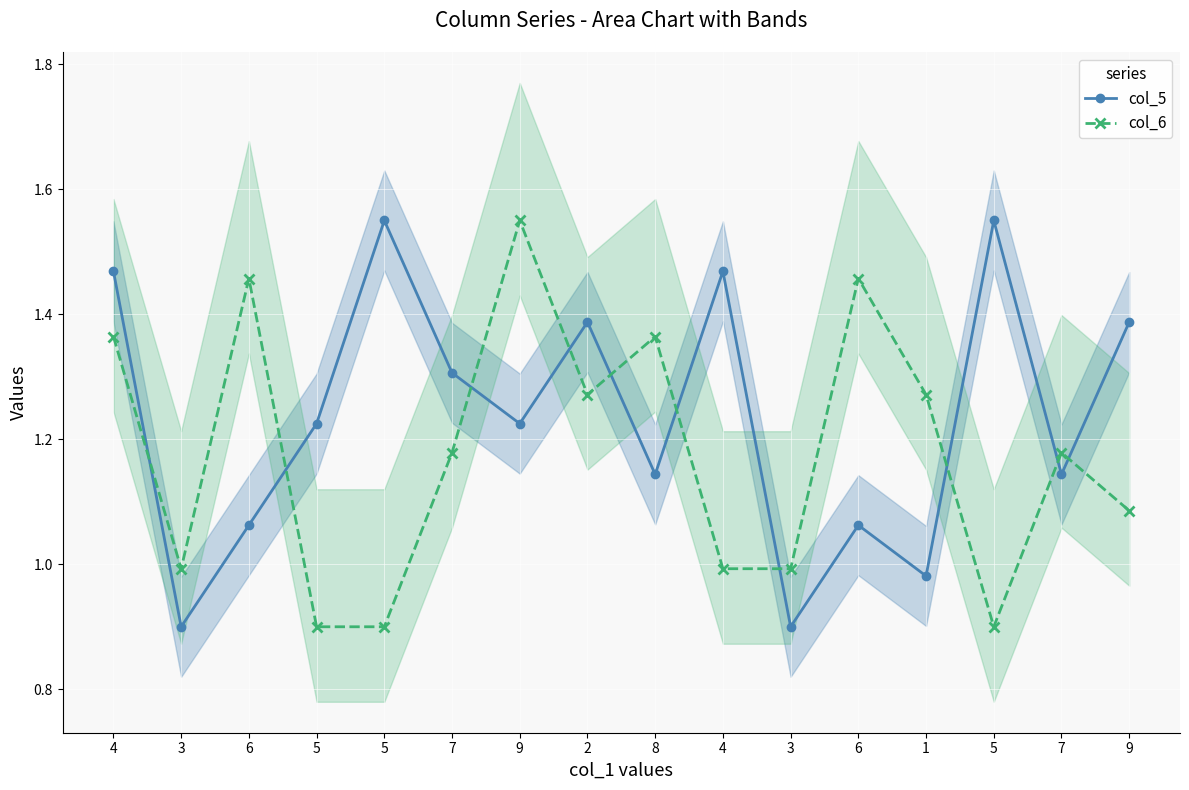

Where is the first local maximum for col_5?

5